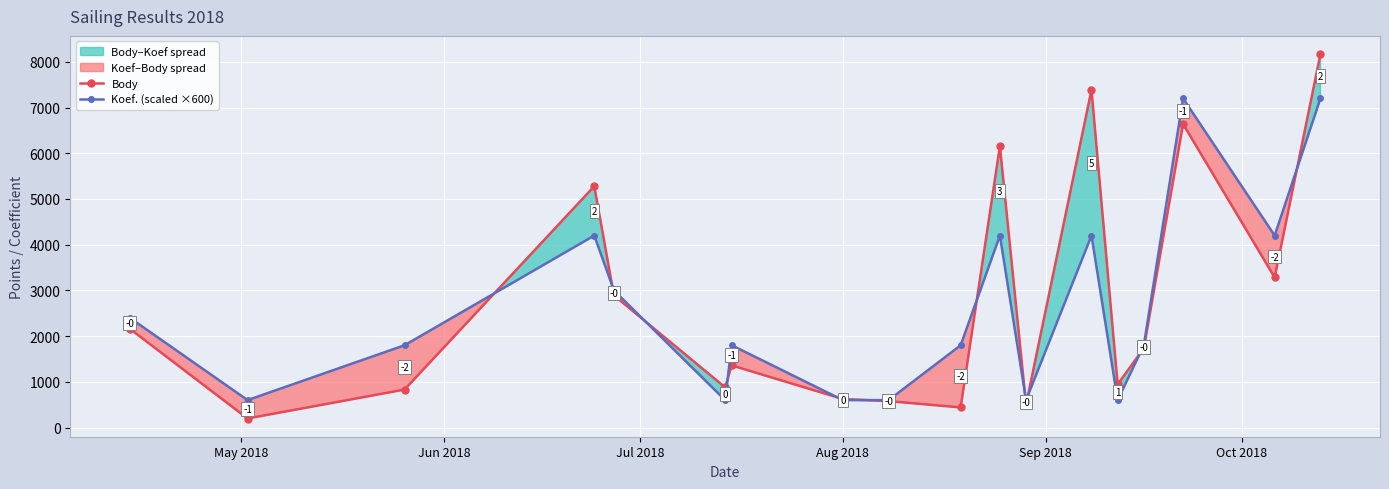

In Body, how many points are higher than both neighbors (excluding endpoints)?

5